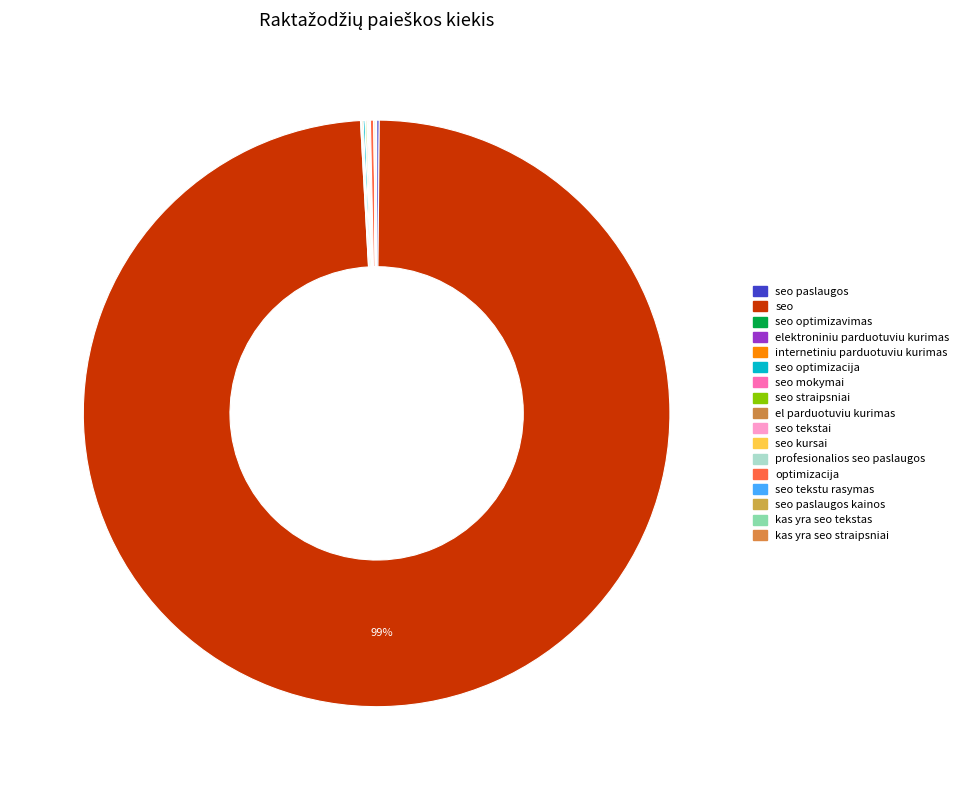

To the nearest percent, what is the average slice percentage?

6%